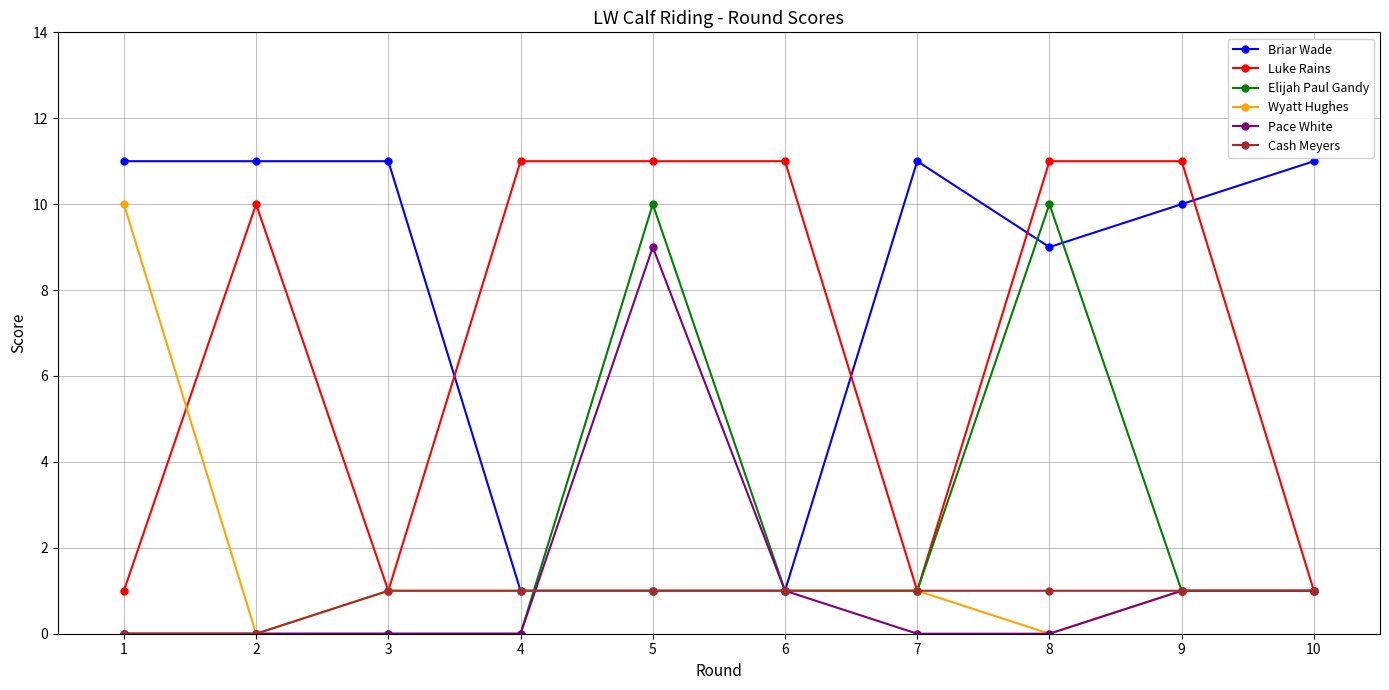

What is the average value of the Cash Meyers series?

1